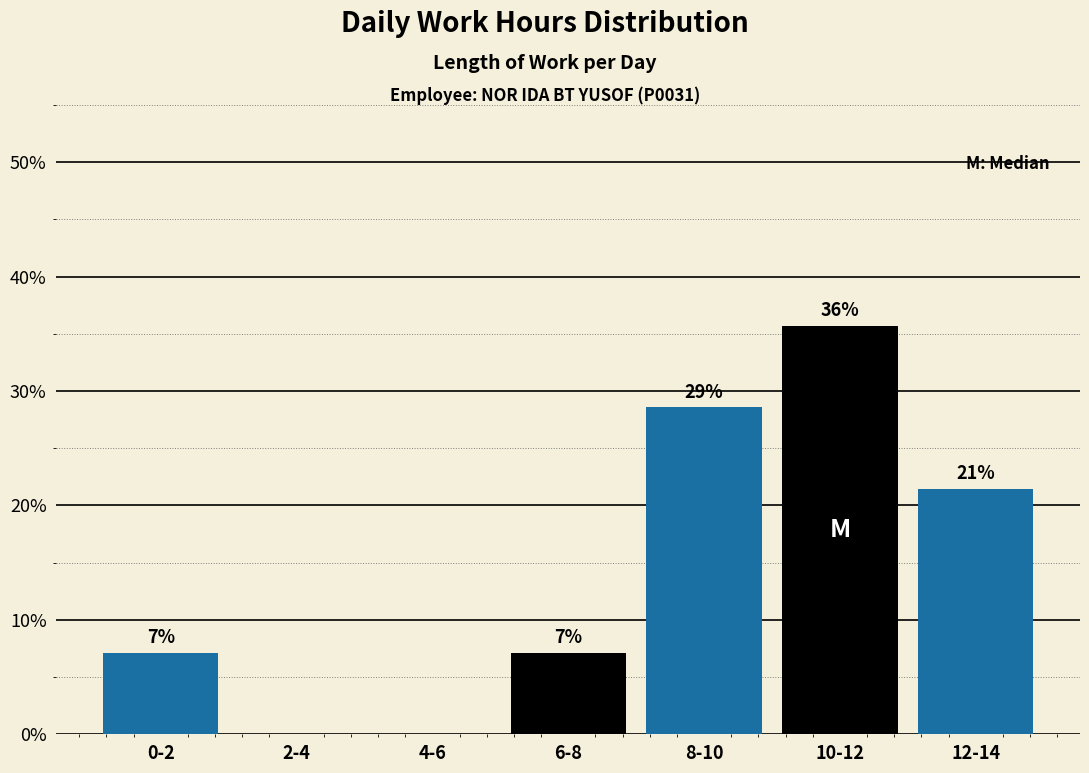

Are the bars horizontal?

No